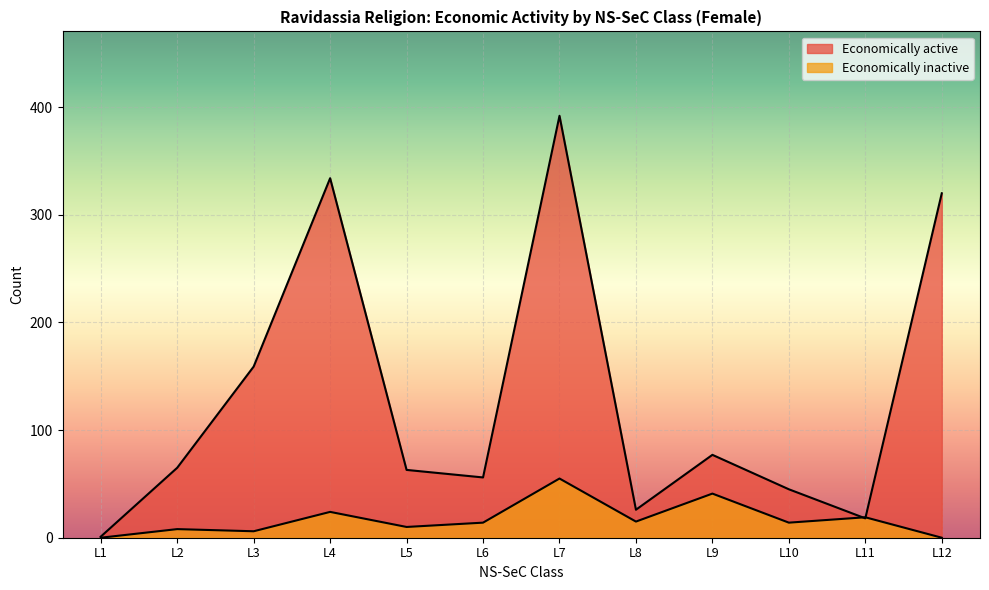

List the labels in order of Economically inactive value, largest first.

L7, L9, L4, L11, L8, L6, L10, L5, L2, L3, L1, L12